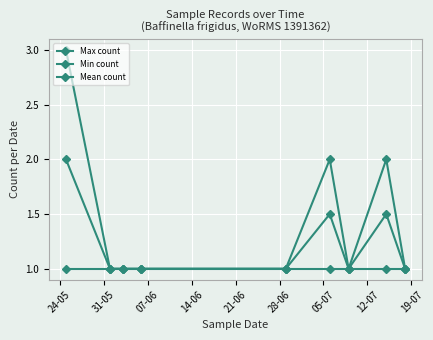

What is the smallest value displayed?

1.0